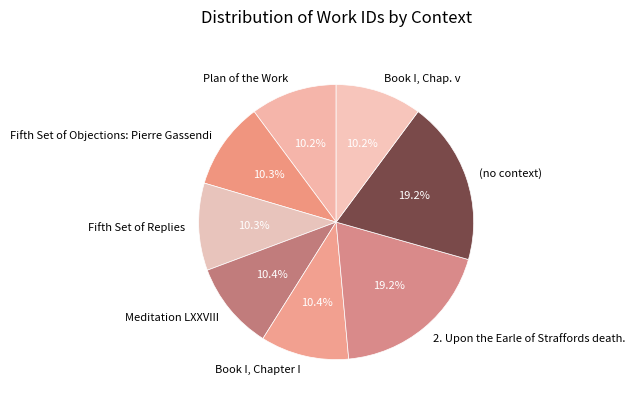

How many slices are in this pie chart?

8